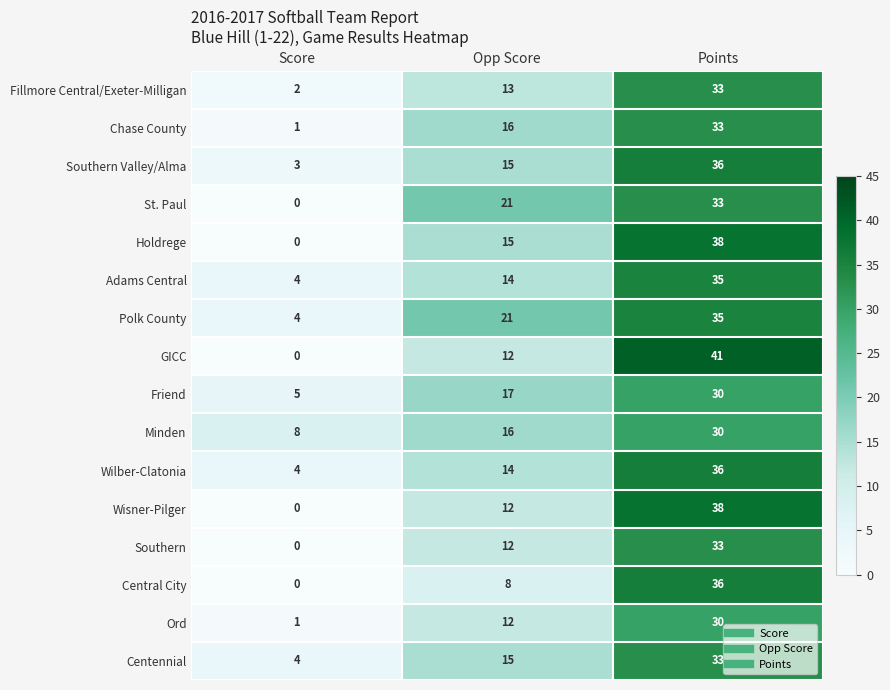

What is the sum of all Centennial values?

52